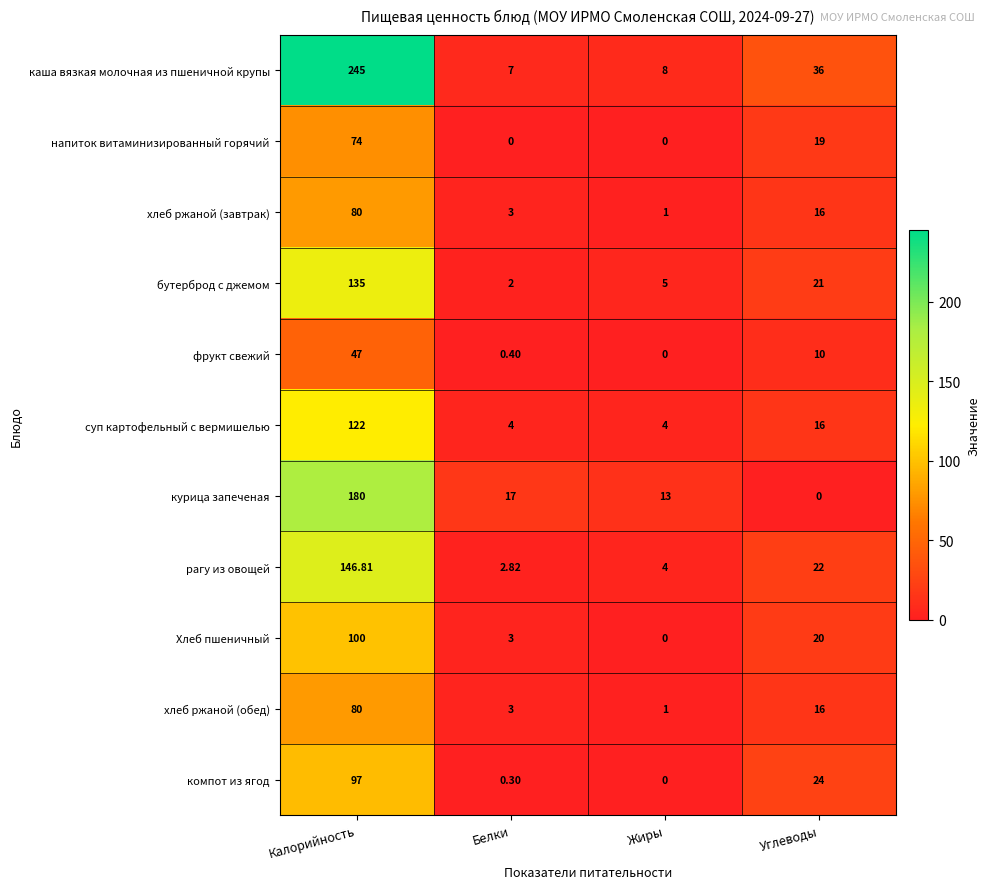

What is the greatest value displayed?

245.0